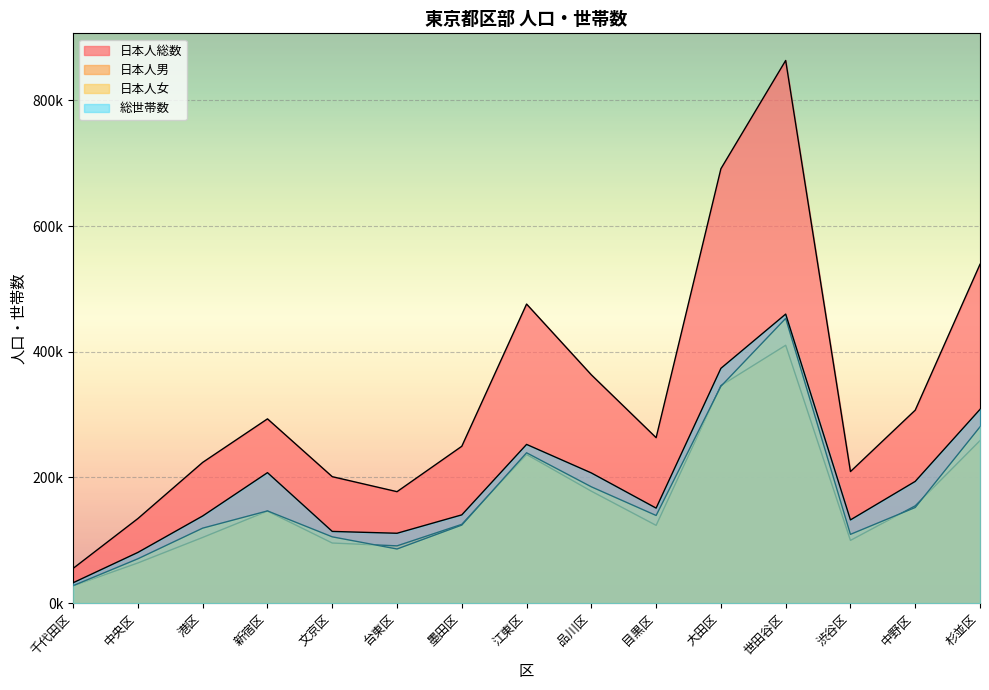

Does the chart display data point markers on the line(s)?

No